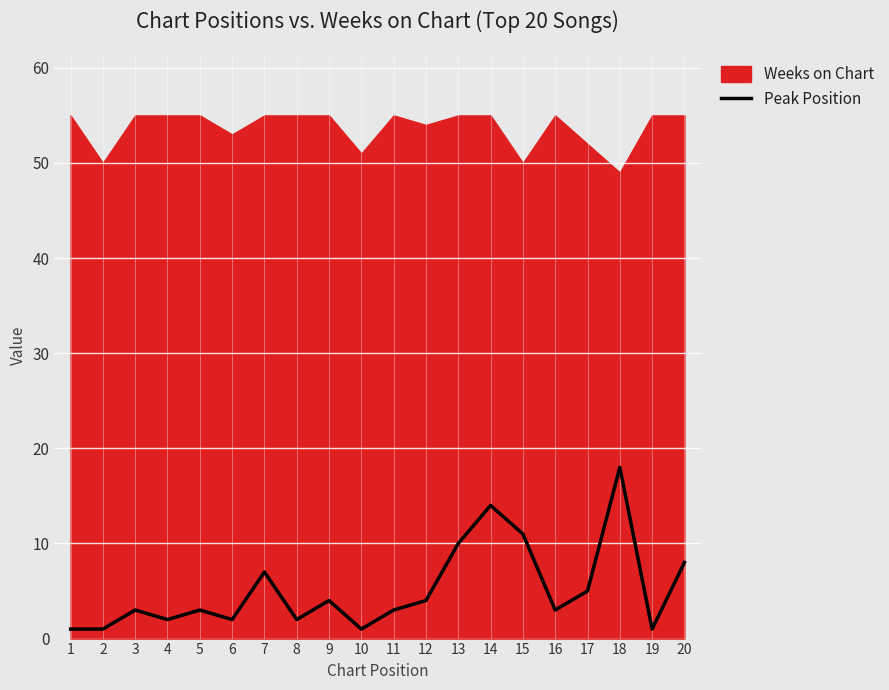

True or false: the data shows 0 at 2.

False